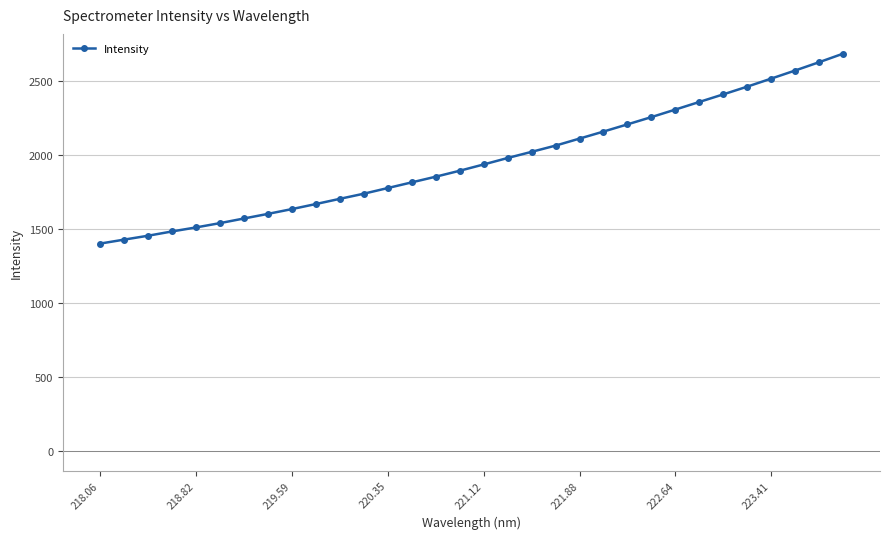

What is the greatest value displayed?

2687.0